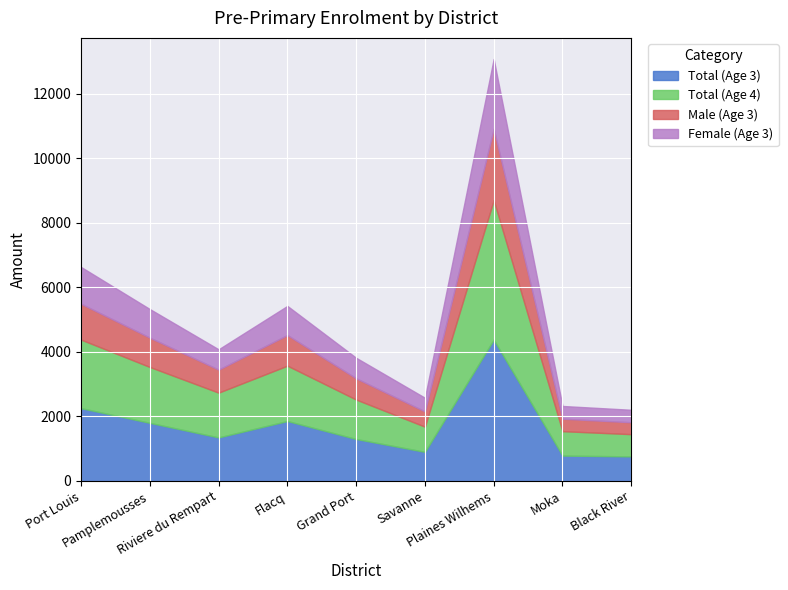

What is the lowest value of the Total (Age 3) series?

756